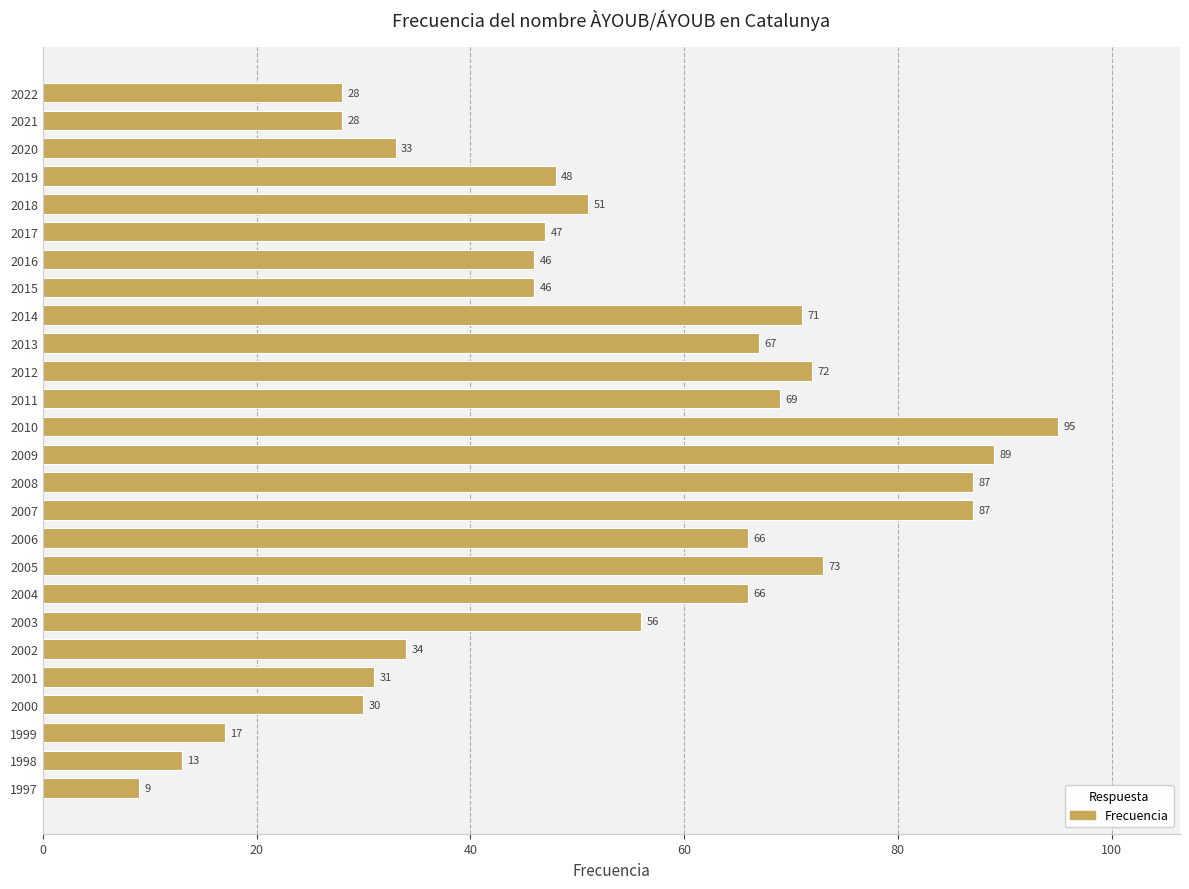

What is the change in value from 2007 to 2011?

-18